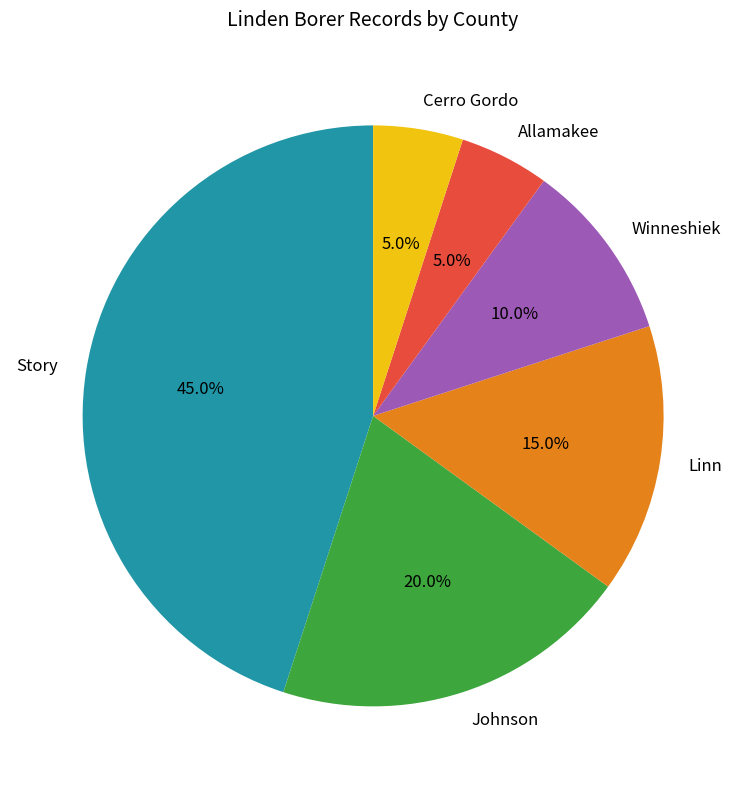

What is the ratio of the value at Linn to the value at Allamakee?

3.0